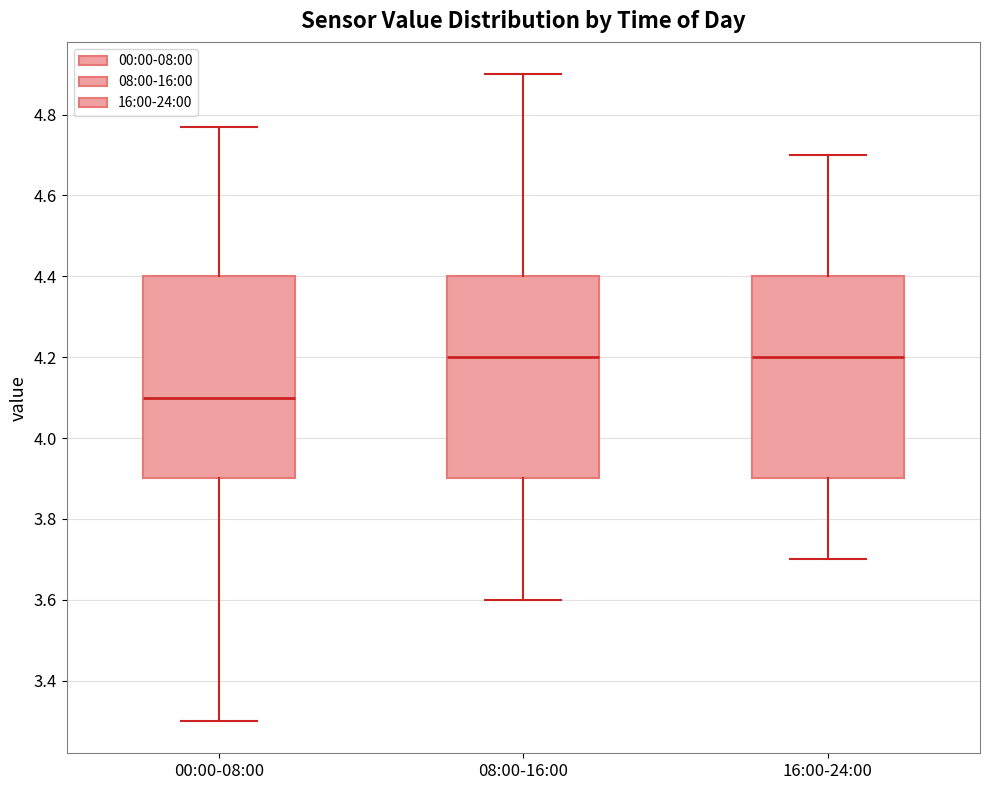

Reading left to right, transcribe this box plot: for each box, give where its median line is, the range the box spans, and where its two whiskers end, as read against the y-axis. The values are not printed on the chart, so give them approximately, as read against the axis.

00:00-08:00: median 4.10, box 3.90 to 4.40, whiskers 3.30 to 4.78
08:00-16:00: median 4.20, box 3.90 to 4.40, whiskers 3.60 to 4.90
16:00-24:00: median 4.20, box 3.90 to 4.40, whiskers 3.70 to 4.70